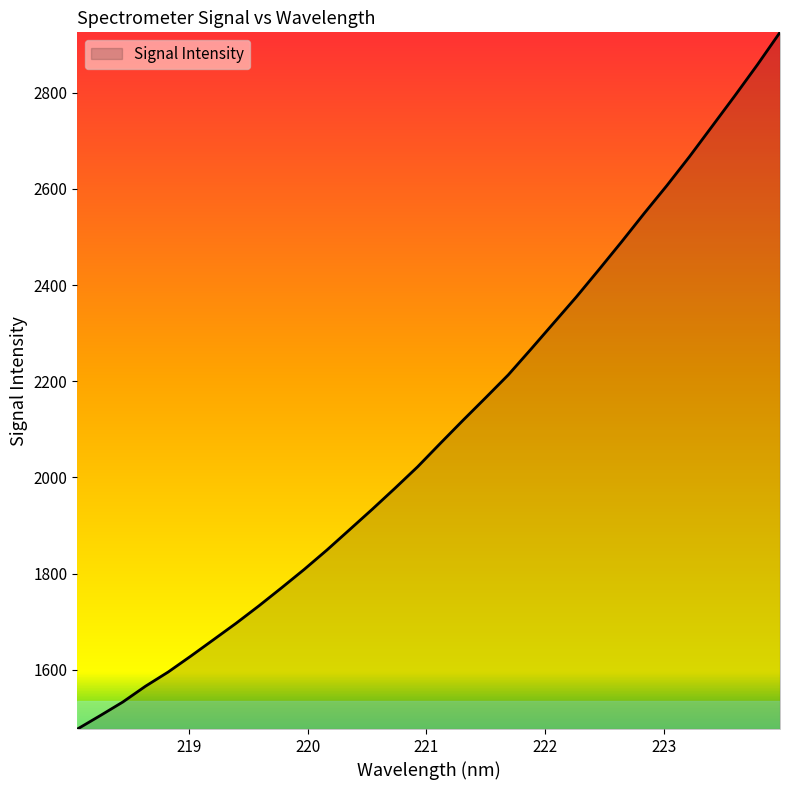

What is the maximum value shown in the chart?

2925.4